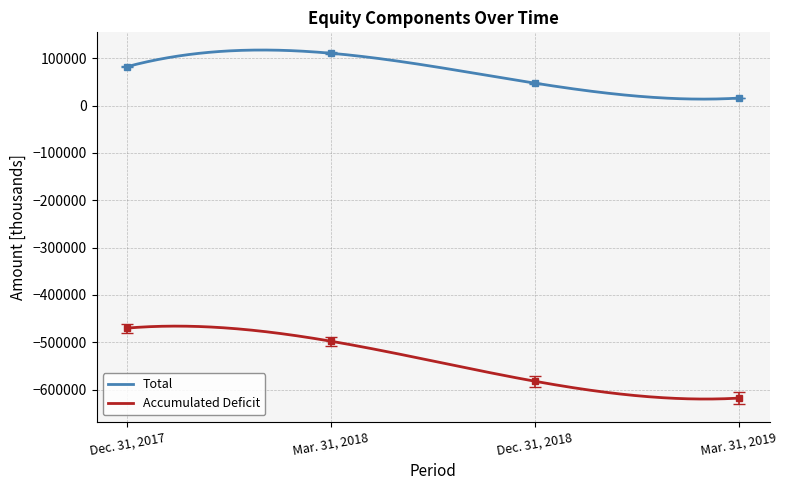

Which category has the highest value in the Accumulated Deficit series?

Dec. 31, 2017